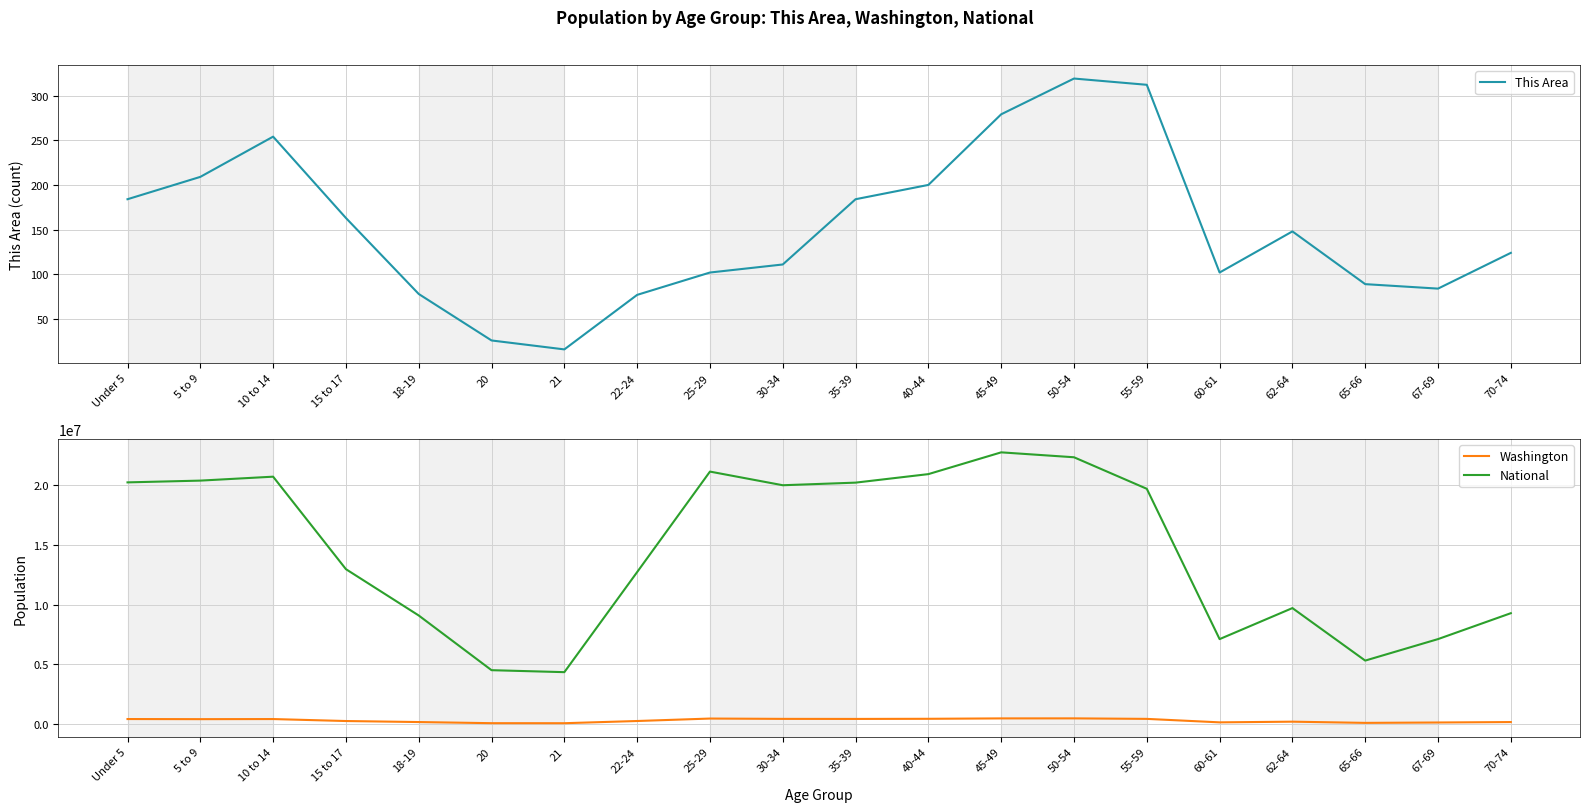

At which category does Washington reach its first local peak?

10 to 14